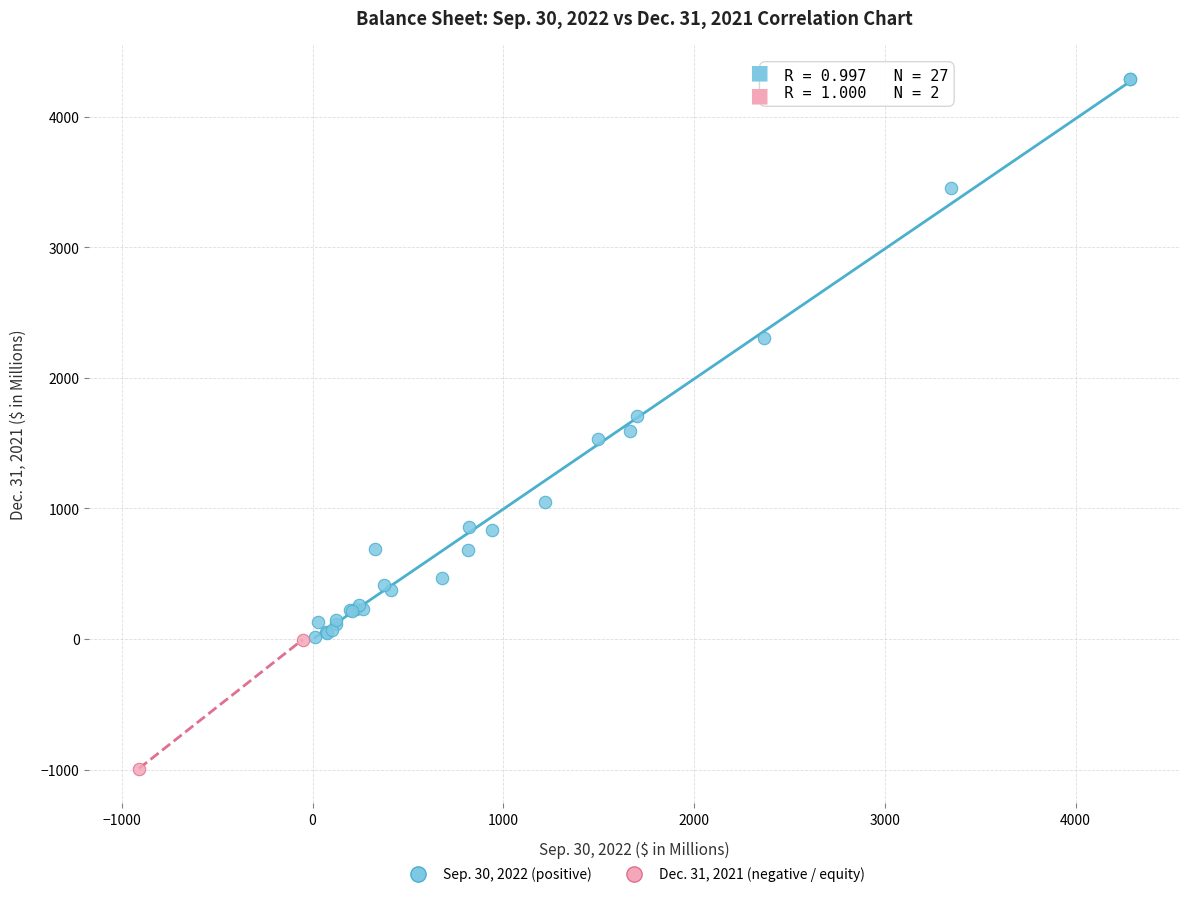

What are all the series names shown in the legend?

Sep. 30, 2022 (positive), Dec. 31, 2021 (negative / equity)